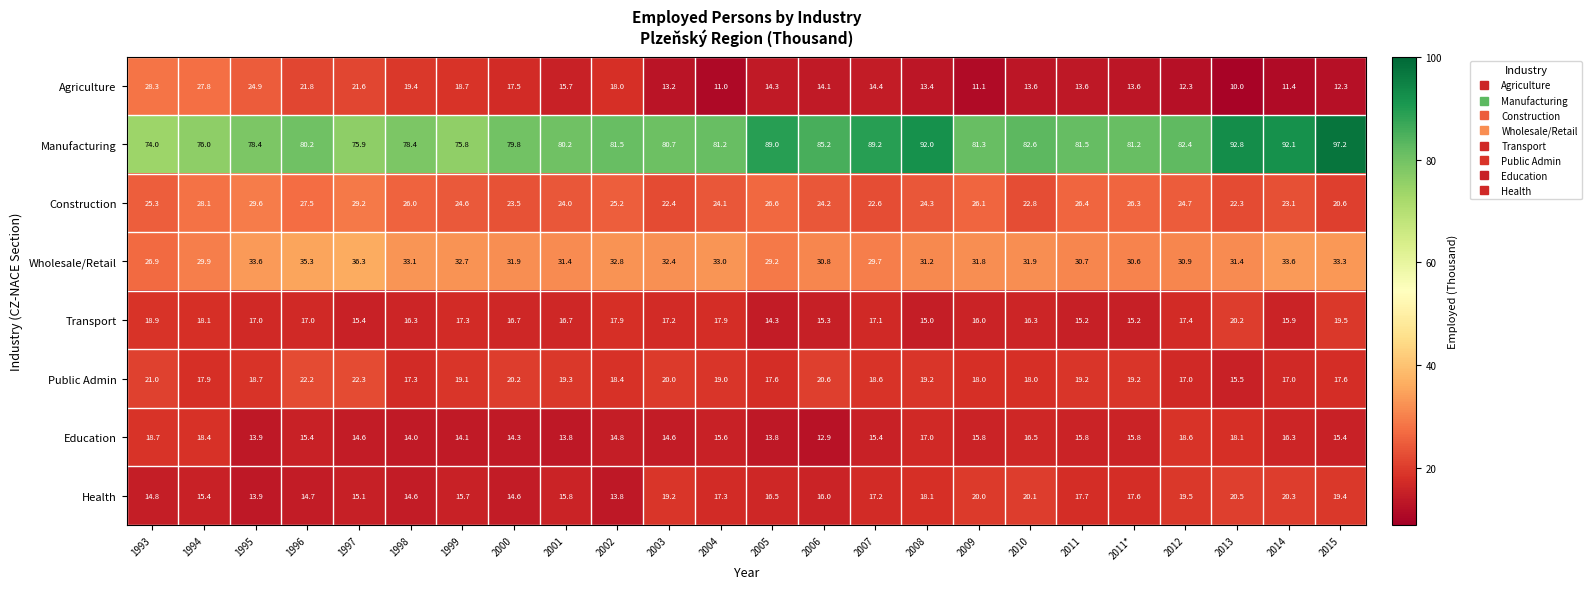

What is the sum of all Agriculture values?

392.0